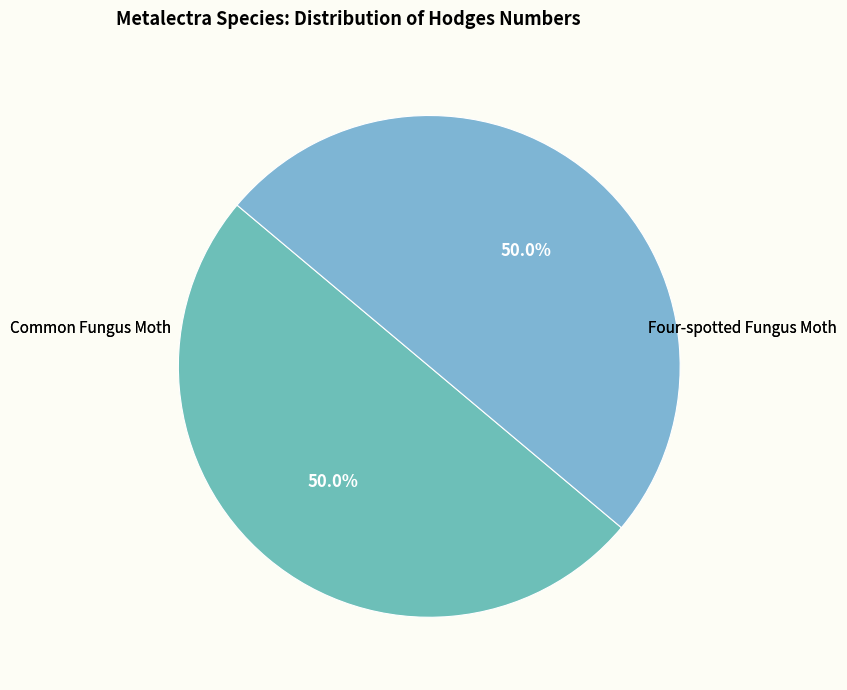

What is the ratio of the value at Common Fungus Moth to the value at Four-spotted Fungus Moth?

1.0